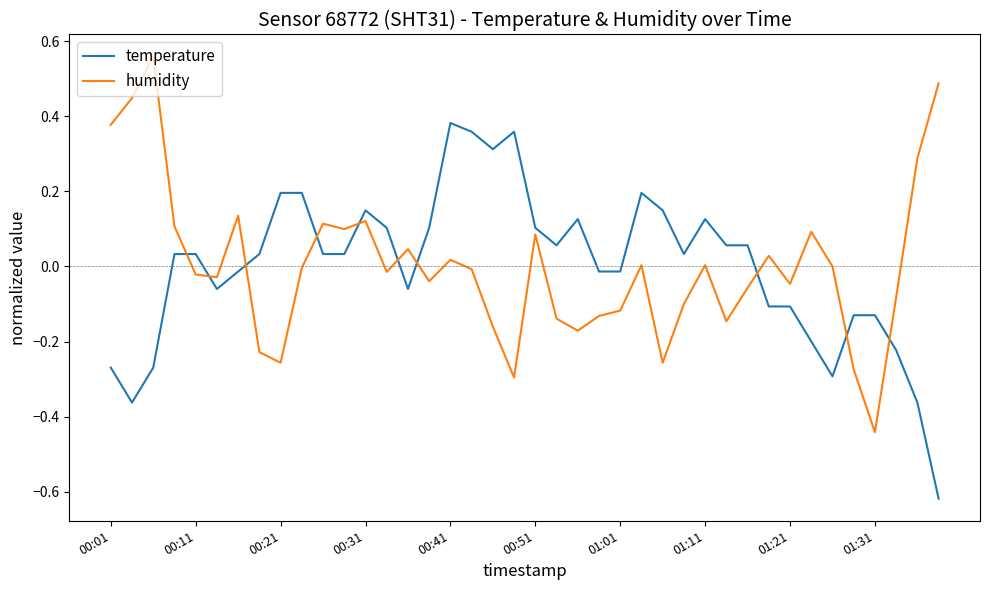

What is the difference between the maximum and minimum values in the temperature series?

1.0